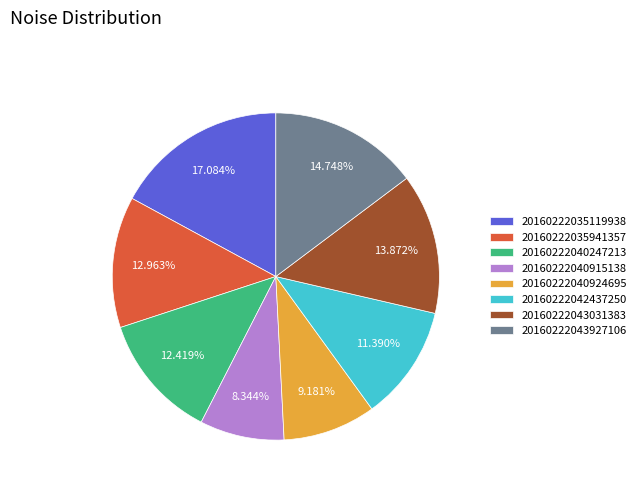

Does 20160222035119938 represent more than half of the total?

No